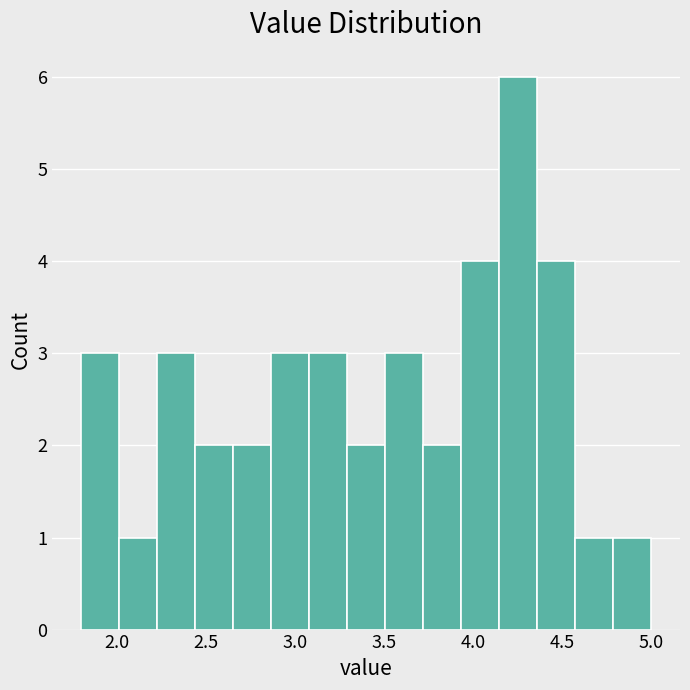

What is the height of the bar covering 2.25 to 2.45 on the x-axis? Neither the bar edges nor the heights are printed on the chart, so give them approximately, as read against the axes.

3